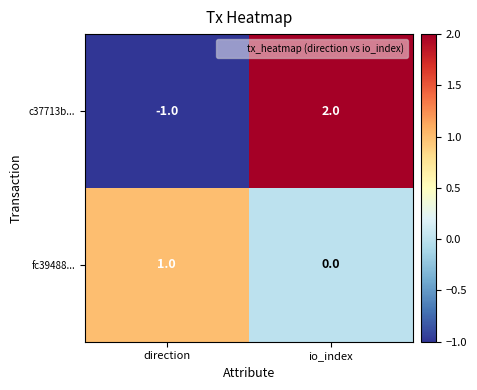

Reading left to right, list all the values displayed in this chart.

c37713b...: -1	2
fc39488...: 1	0